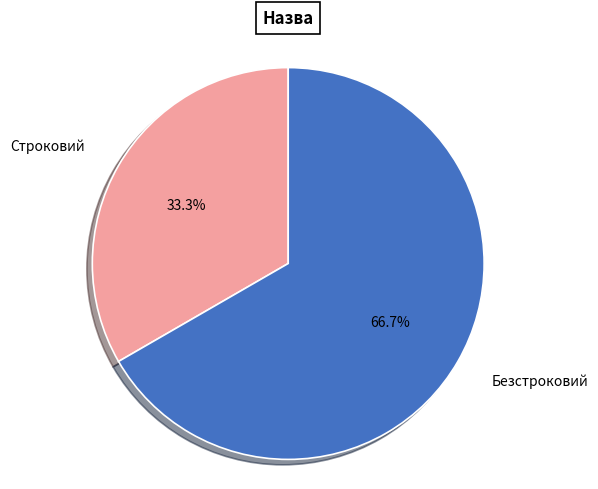

How much of the chart is everything except Строковий?

66.7%